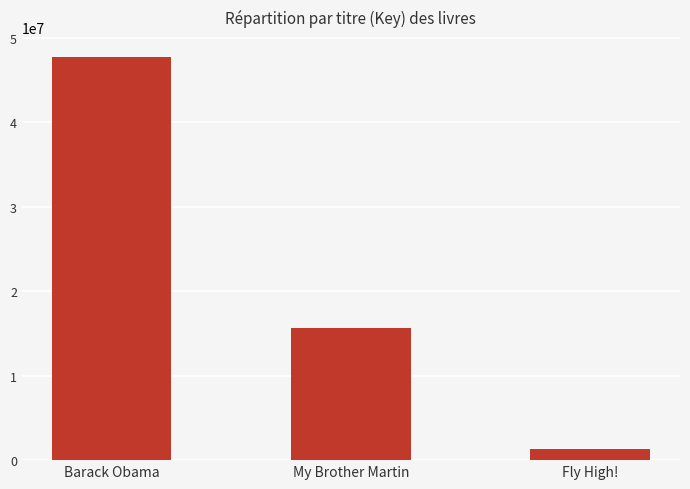

What is the average value?

21577292